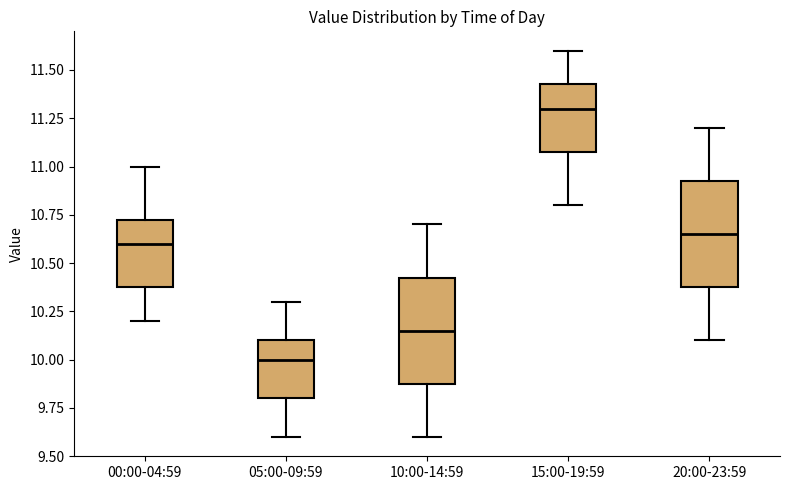

Reading left to right, read every box against the y-axis: the position of its median line, the range the box covers, and the ends of its whiskers. The values are not printed on the chart, so give them approximately, as read against the axis.

00:00-04:59: median 10.60, box 10.40 to 10.75, whiskers 10.20 to 11.00
05:00-09:59: median 10.00, box 9.80 to 10.10, whiskers 9.60 to 10.30
10:00-14:59: median 10.15, box 9.90 to 10.45, whiskers 9.60 to 10.70
15:00-19:59: median 11.30, box 11.10 to 11.45, whiskers 10.80 to 11.60
20:00-23:59: median 10.65, box 10.40 to 10.95, whiskers 10.10 to 11.20